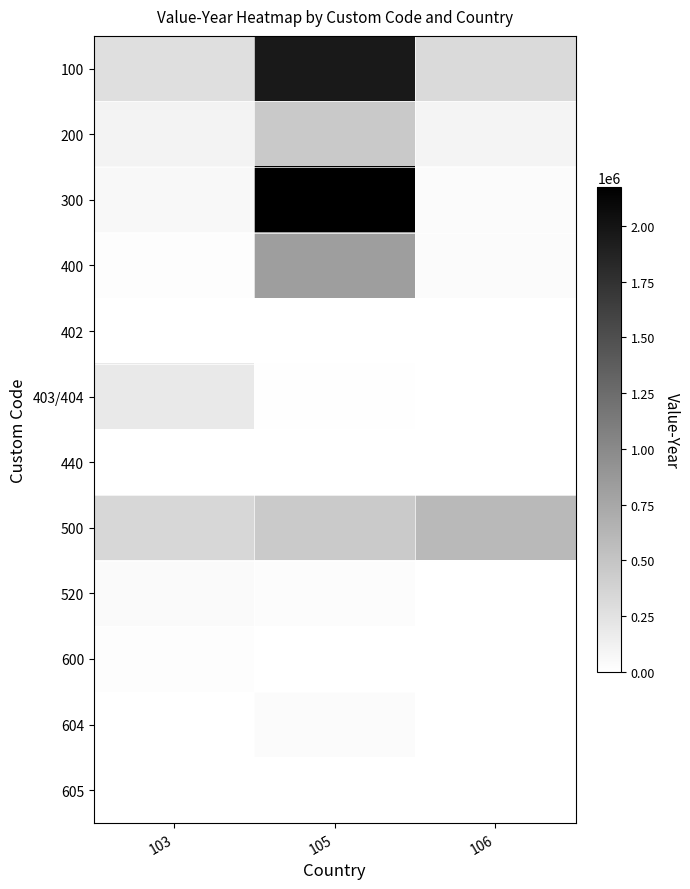

How many series are shown in this chart?

12